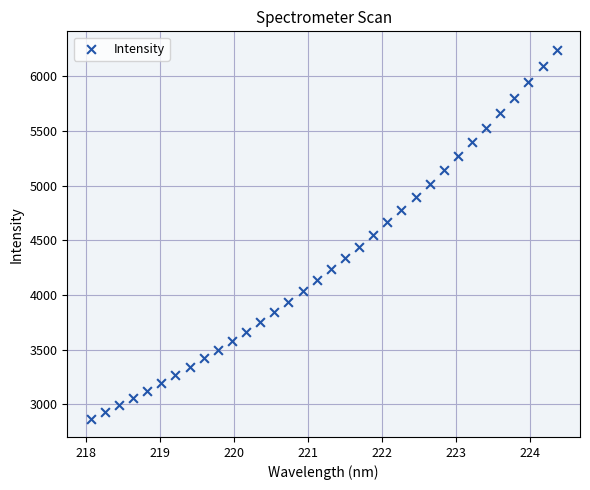

What is the range of X values (max minus min)?

6.3